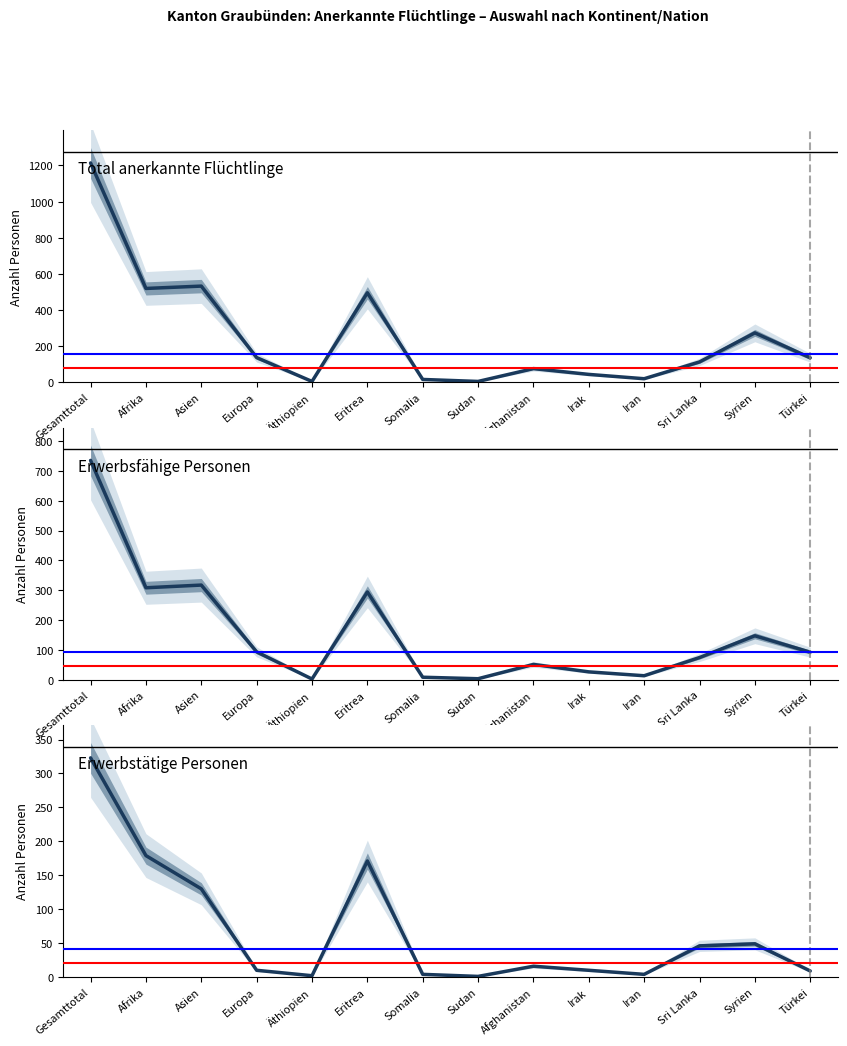

Which series has the largest range (max minus min)?

Total (col_1)